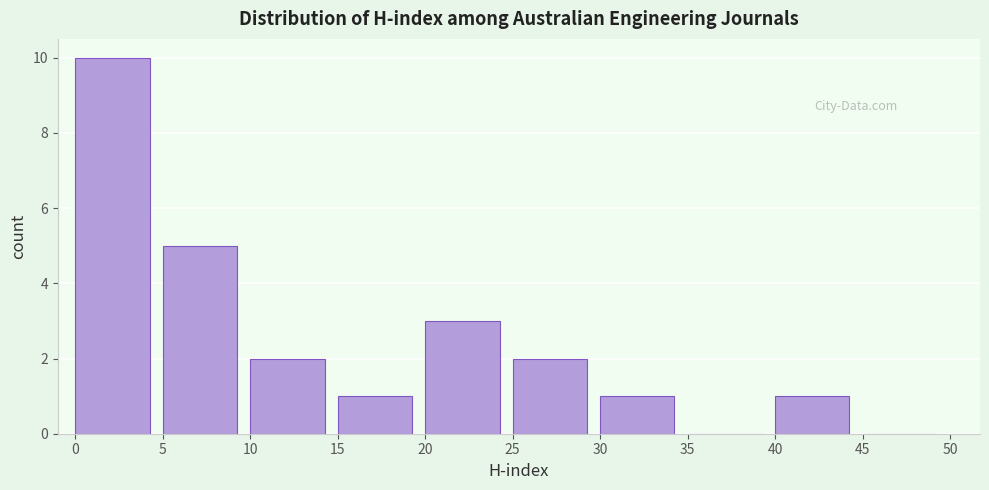

Over which range of the x-axis is the bar tallest?

0 to 5